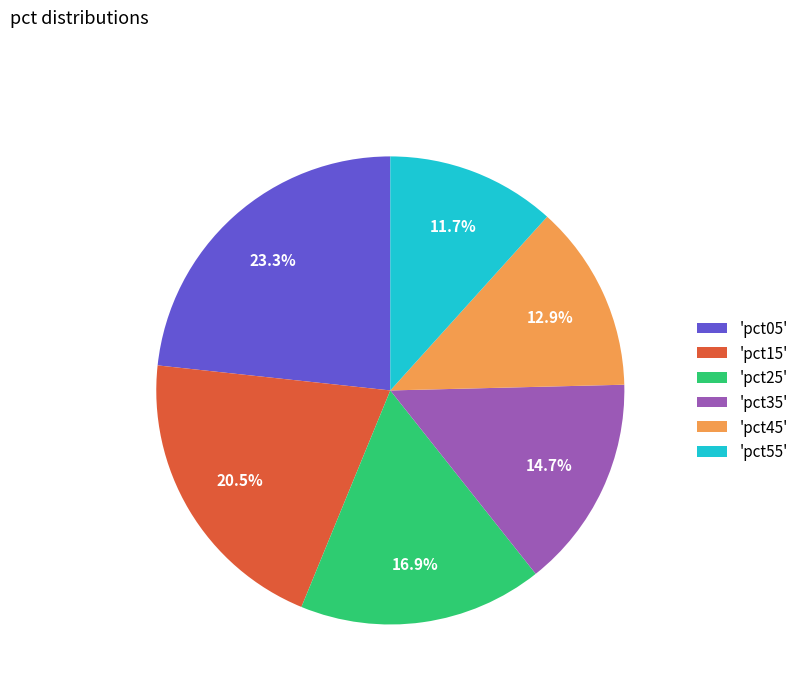

Rank the categories by value from highest to lowest.

'pct05', 'pct15', 'pct25', 'pct35', 'pct45', 'pct55'